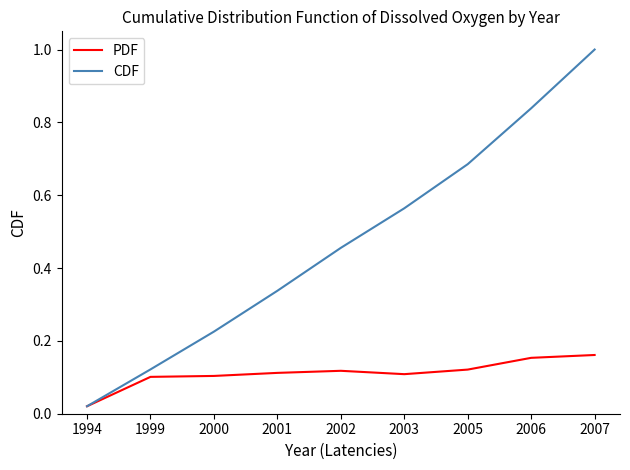

Is the value of PDF at 2006 greater than the value of CDF at 2003?

No